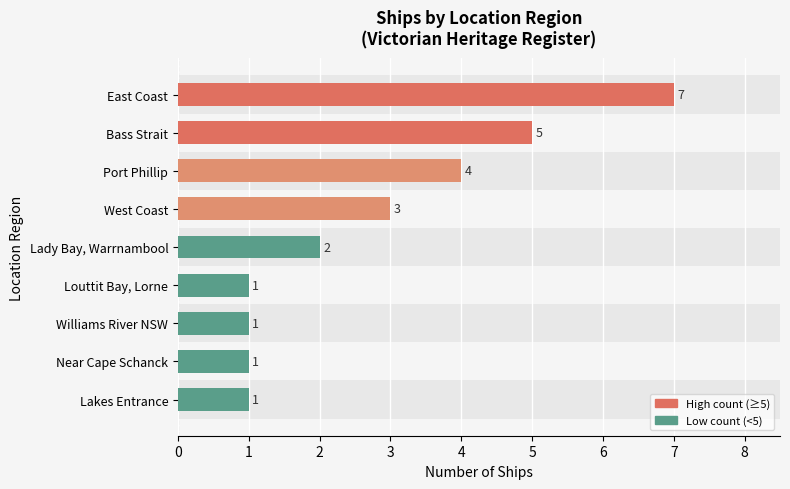

The value at Williams River NSW is 1. True or false?

True